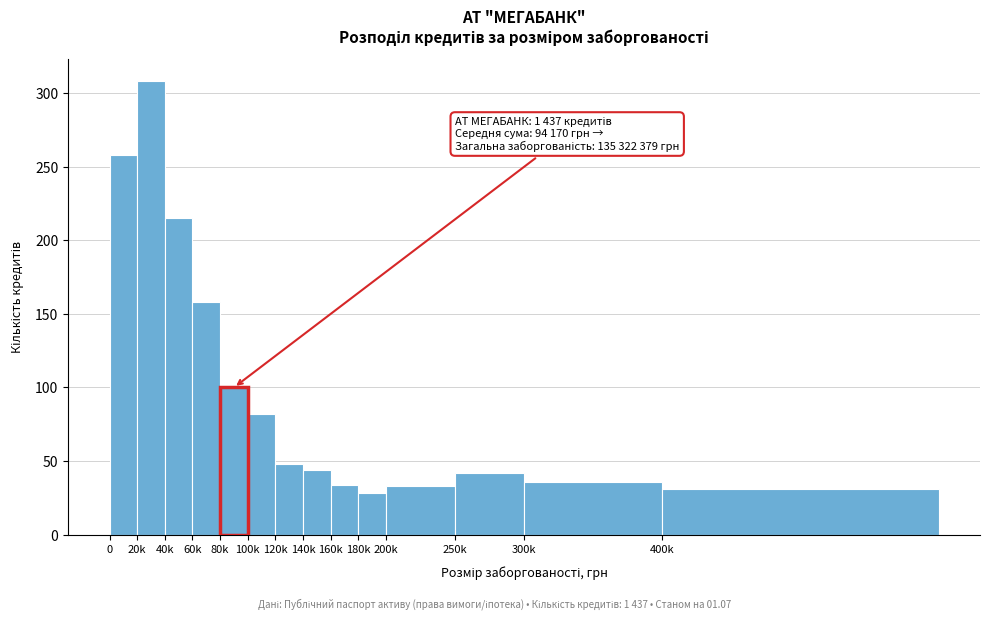

What is the difference between the second highest and minimum values?

230